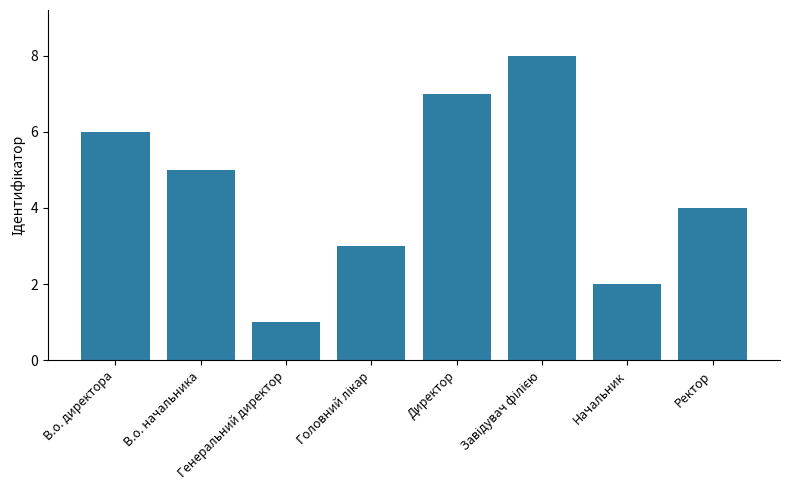

Where is the data nearest to the value 4?

Ректор